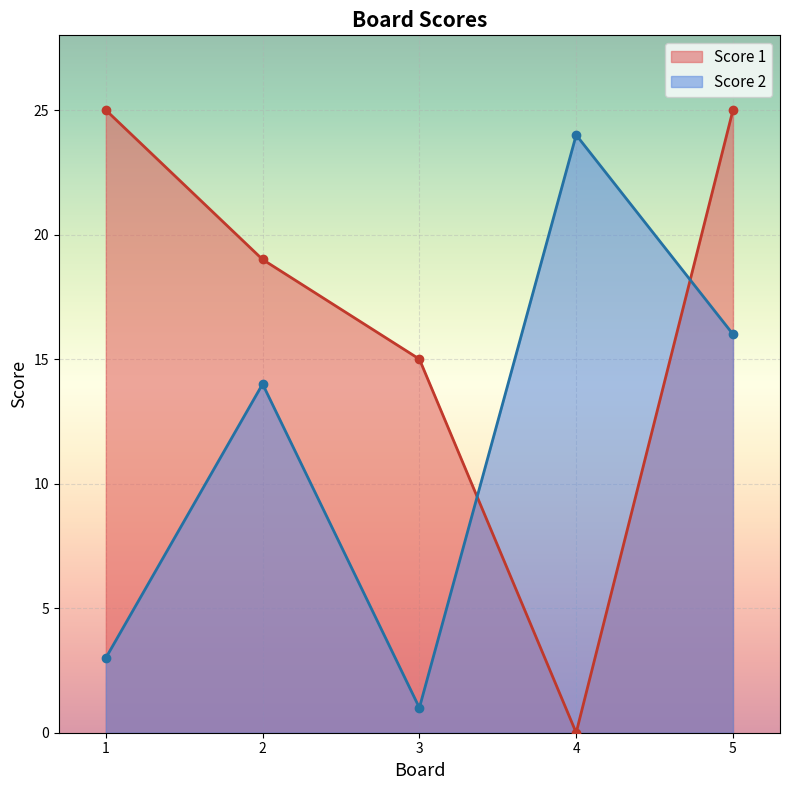

What are all the series names shown in the legend?

Score 1, Score 2